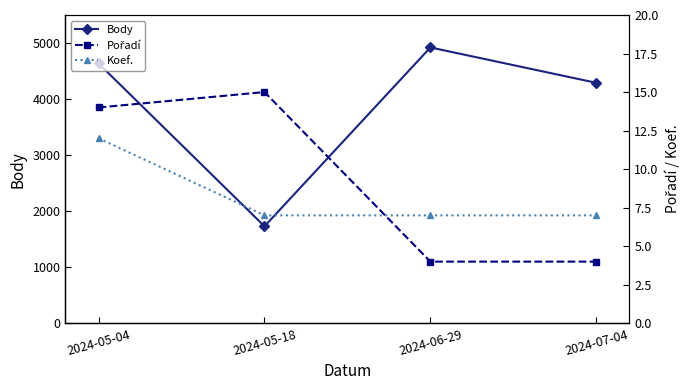

True or false: Body has more than 0 interior local peaks.

True